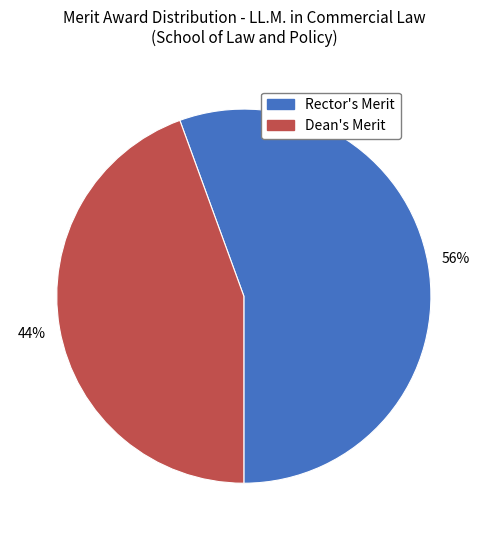

What is the majority slice?

Rector's Merit